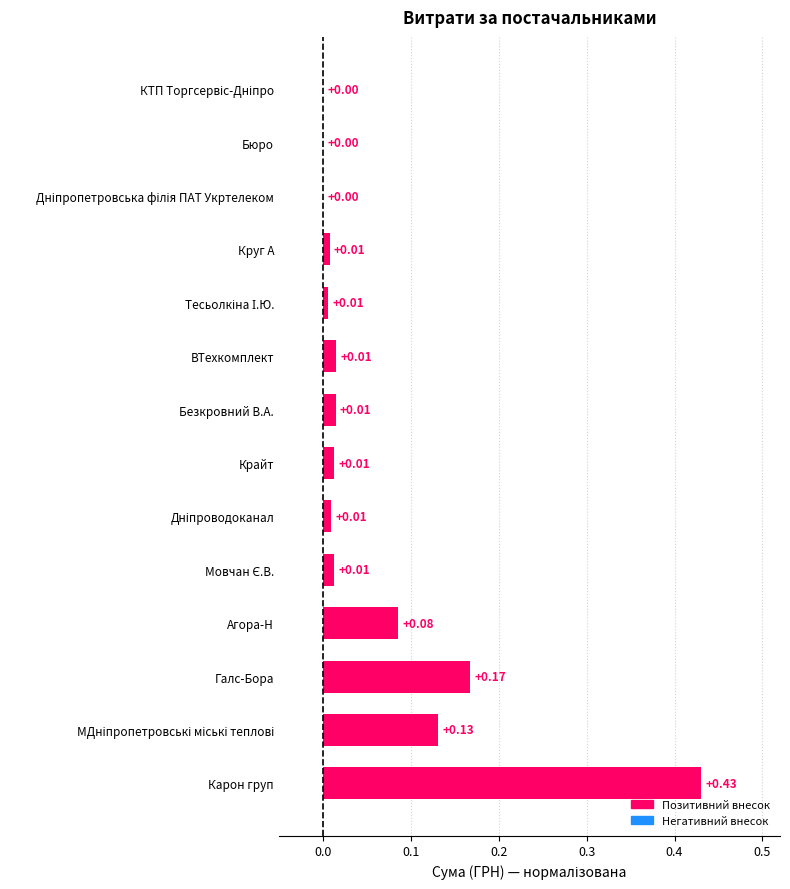

Between Бюро and Безкровний В.А., which is larger?

Безкровний В.А.